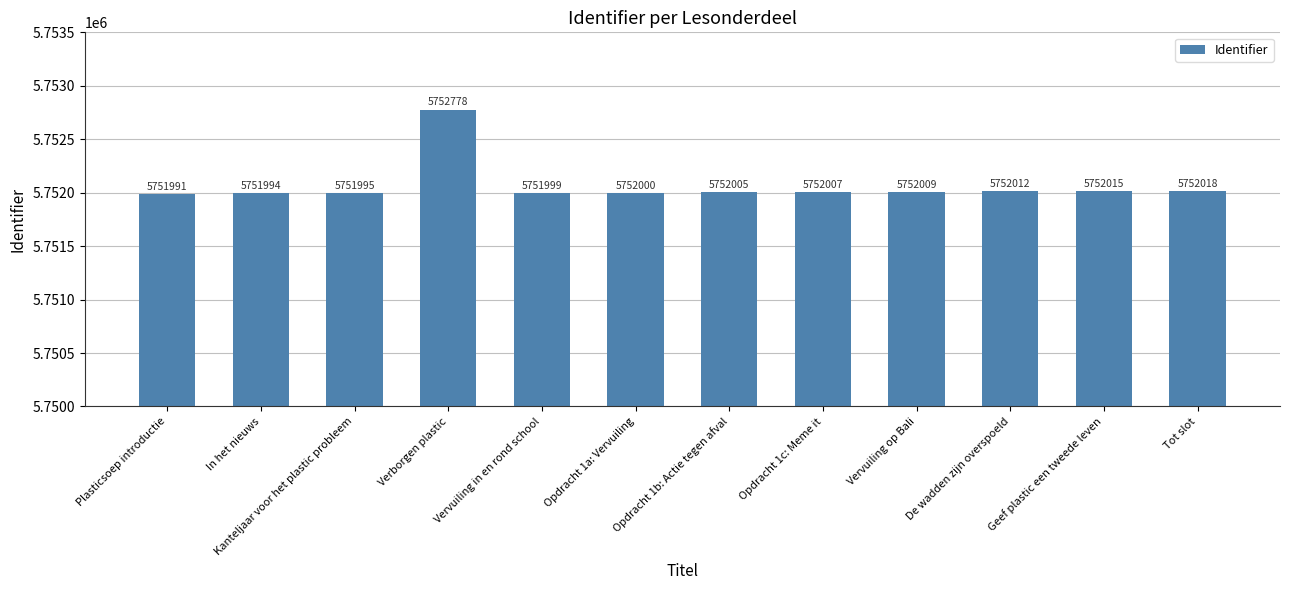

How many distinct data groups are displayed?

1